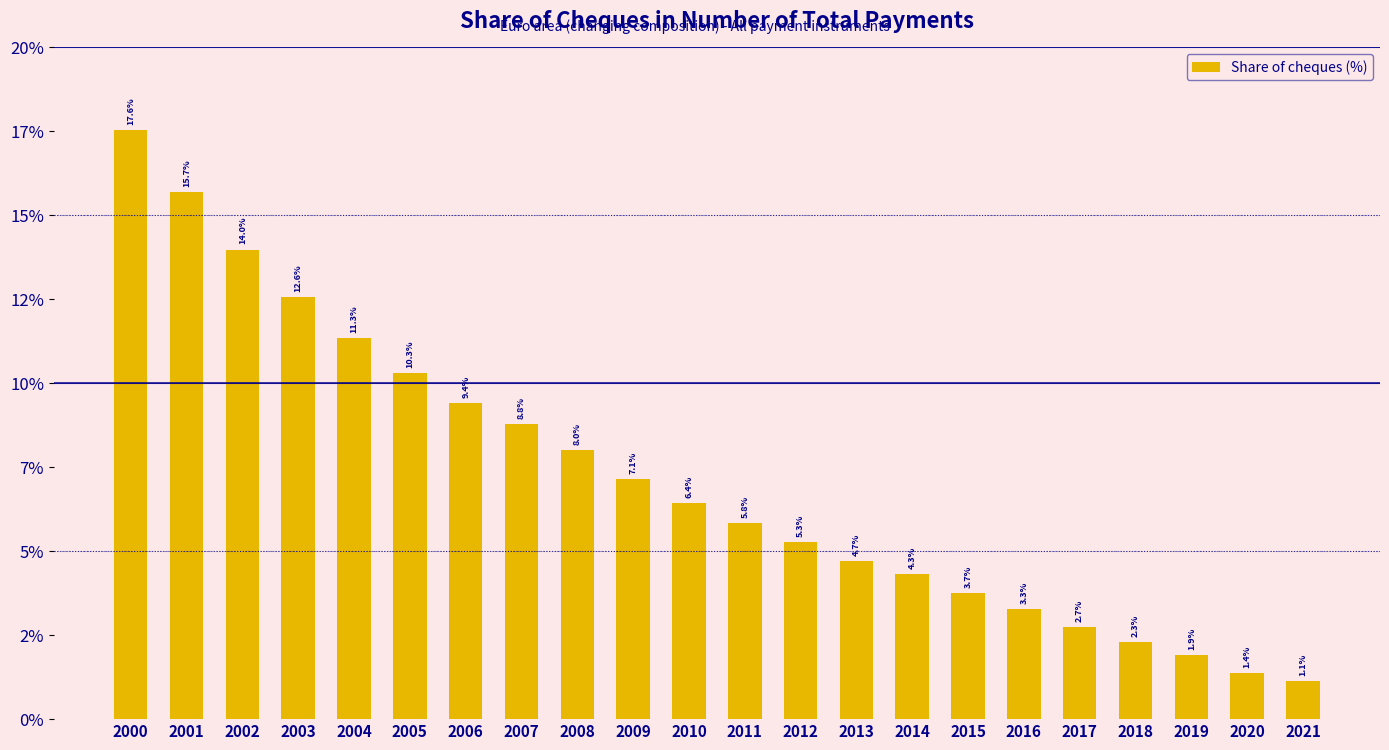

Are the bars grouped side by side (vs. stacked)?

No